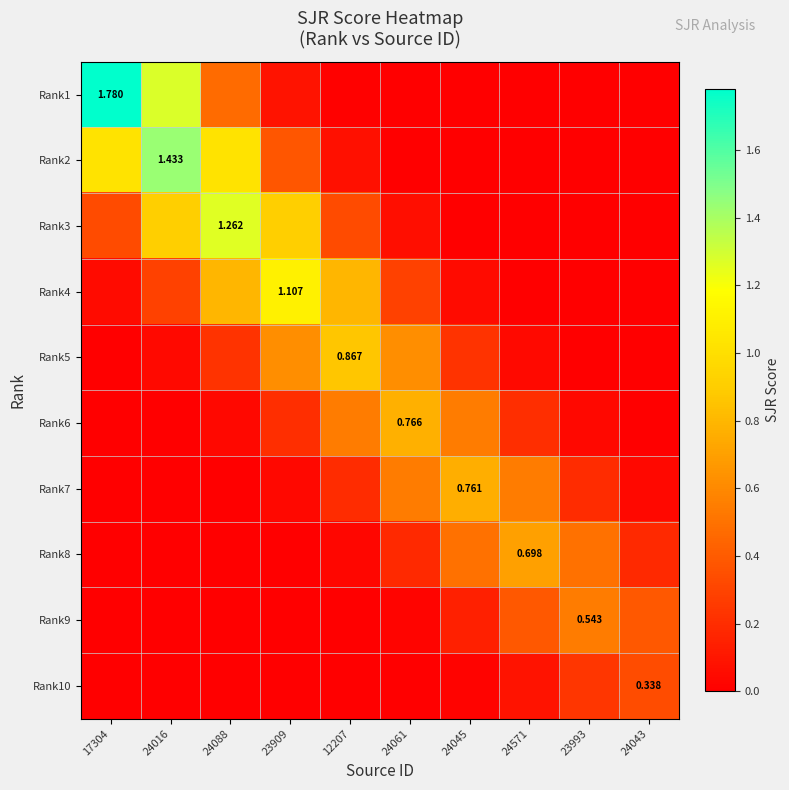

The Rank7 series shows 0.0 at 17304. True or false?

False